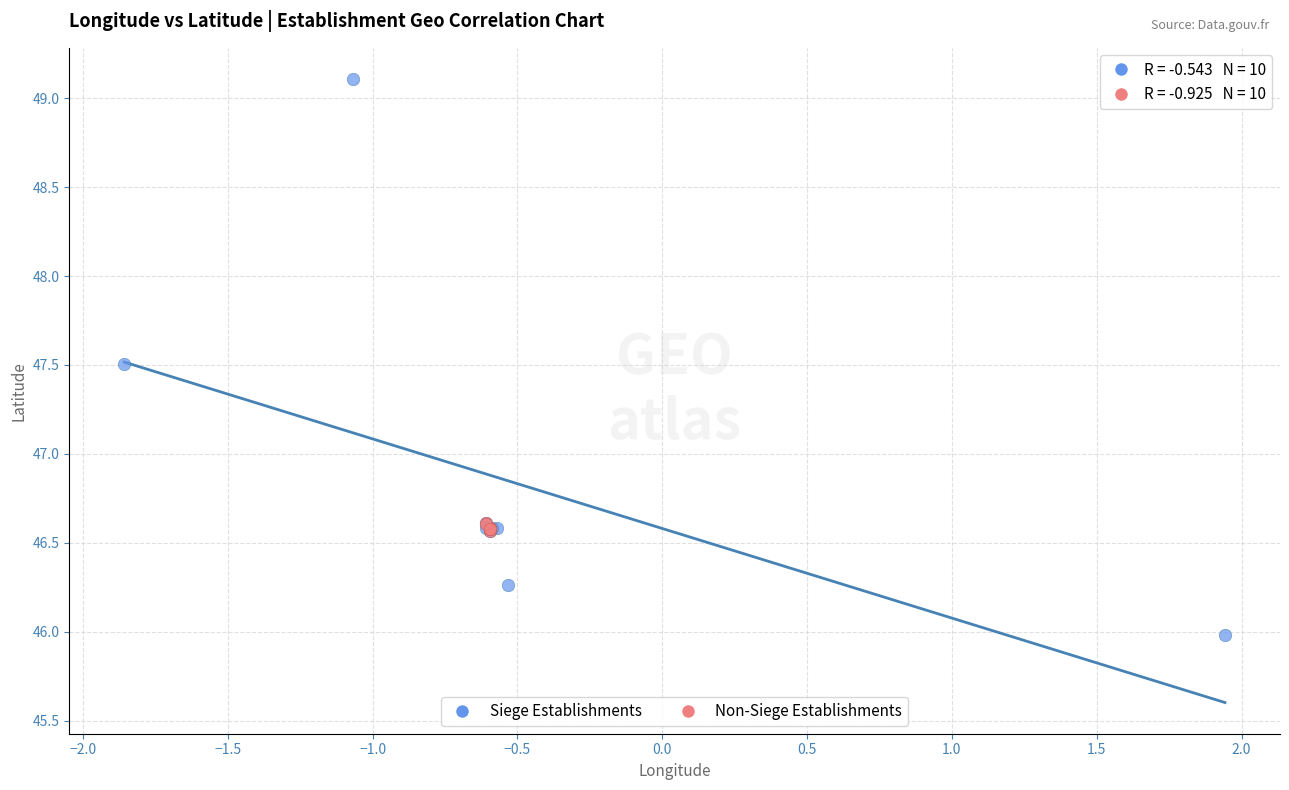

Which series contains the highest Y value?

Siege Establishments